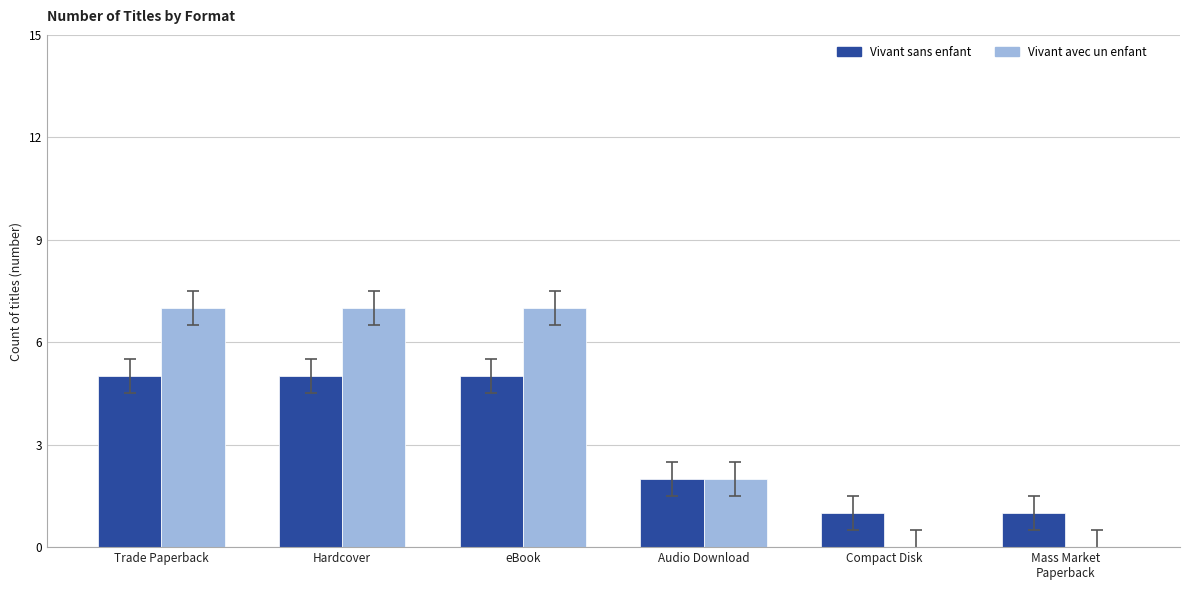

What is the greatest value displayed?

7